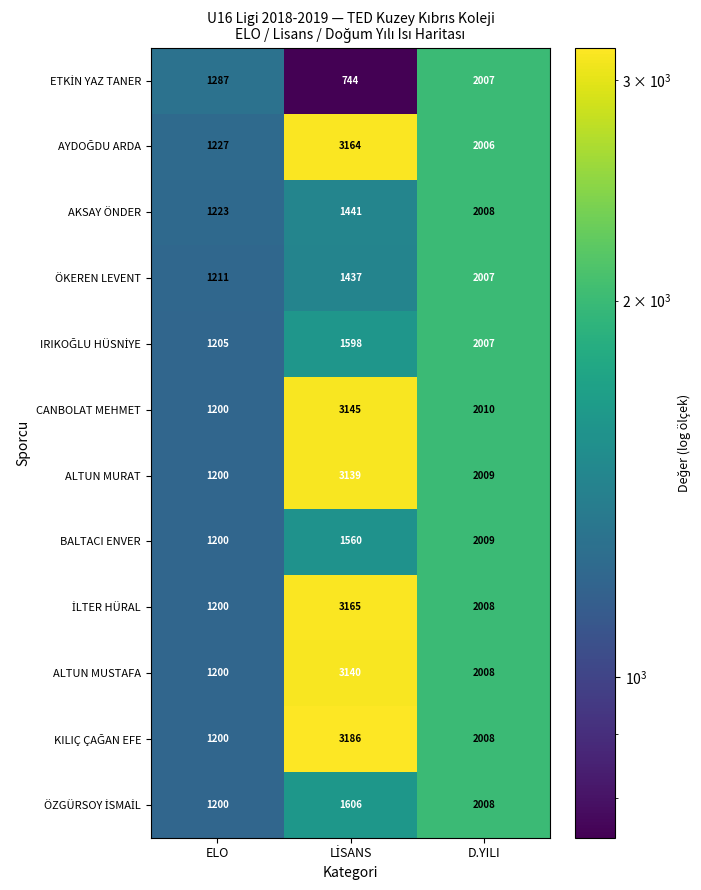

How many data points does each series have?

3